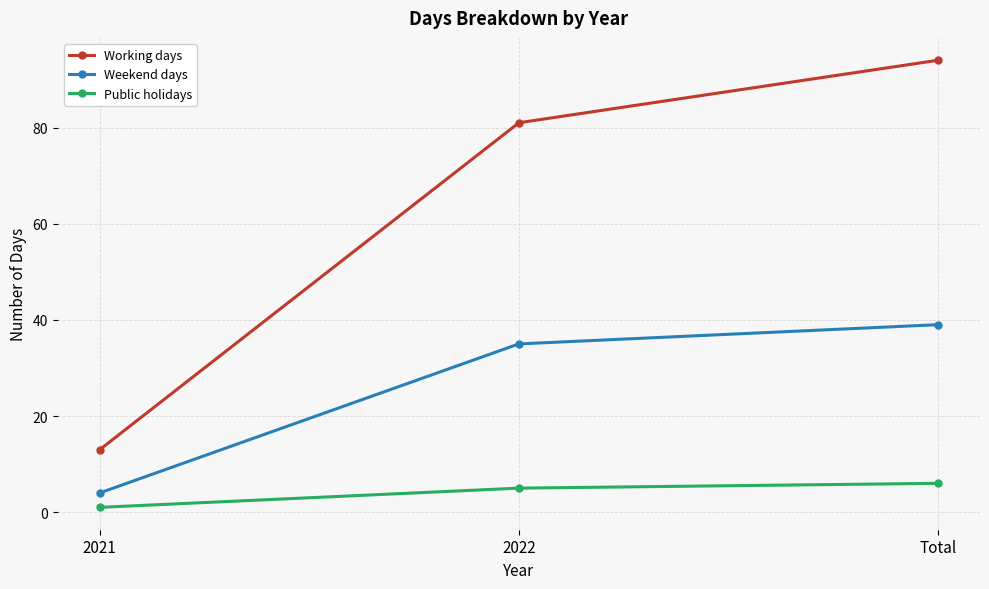

What is the difference between the highest and lowest values at 2021?

12